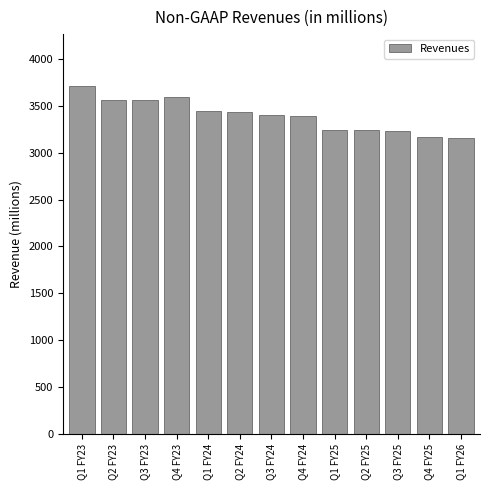

What is the difference between the values at Q2 FY23 and Q3 FY24?

167.0